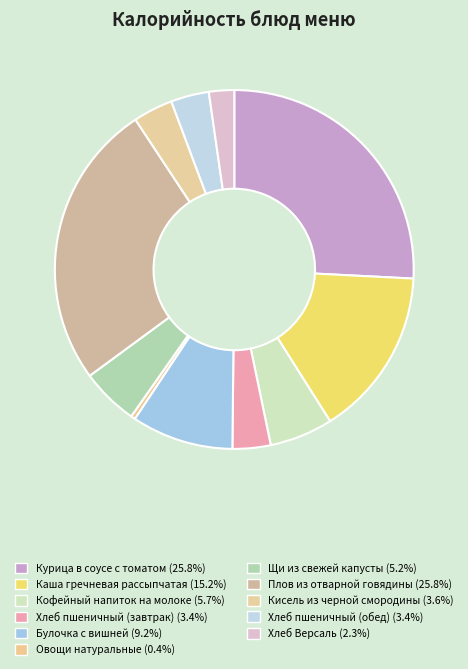

To the nearest percent, what is the difference between the Каша гречневая рассыпчатая and Булочка с вишней slice percentages?

6%